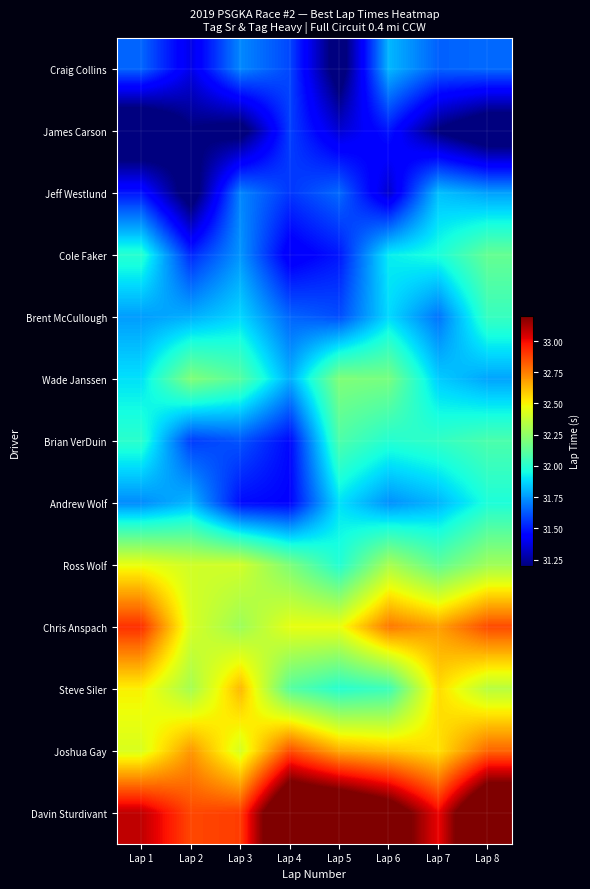

Reading right to left, extract all data points from this chart.

Craig Collins: Lap 8=31.7	Lap 7=31.6	Lap 6=31.8	Lap 5=31.1	Lap 4=31.6	Lap 3=31.7	Lap 2=31.4	Lap 1=31.7
James Carson: Lap 8=31.0	Lap 7=31.2	Lap 6=31.5	Lap 5=31.3	Lap 4=31.6	Lap 3=31.1	Lap 2=31.2	Lap 1=30.9
Jeff Westlund: Lap 8=31.8	Lap 7=31.8	Lap 6=31.3	Lap 5=31.7	Lap 4=31.6	Lap 3=31.7	Lap 2=31.1	Lap 1=31.5
Cole Faker: Lap 8=32.1	Lap 7=32.0	Lap 6=31.9	Lap 5=31.5	Lap 4=31.4	Lap 3=31.7	Lap 2=31.5	Lap 1=32.0
Brent McCullough: Lap 8=32.0	Lap 7=31.7	Lap 6=31.9	Lap 5=31.6	Lap 4=31.7	Lap 3=31.9	Lap 2=31.8	Lap 1=31.8
Wade Janssen: Lap 8=31.8	Lap 7=31.9	Lap 6=32.2	Lap 5=32.2	Lap 4=31.8	Lap 3=32.1	Lap 2=32.2	Lap 1=31.9
Brian VerDuin: Lap 8=32.1	Lap 7=32.0	Lap 6=32.0	Lap 5=32.1	Lap 4=31.5	Lap 3=31.6	Lap 2=31.6	Lap 1=32.0
Andrew Wolf: Lap 8=32.0	Lap 7=31.8	Lap 6=31.7	Lap 5=31.9	Lap 4=31.5	Lap 3=31.5	Lap 2=31.8	Lap 1=31.7
Ross Wolf: Lap 8=32.3	Lap 7=32.1	Lap 6=32.3	Lap 5=32.0	Lap 4=32.2	Lap 3=32.4	Lap 2=32.4	Lap 1=32.5
Chris Anspach: Lap 8=32.9	Lap 7=32.7	Lap 6=32.8	Lap 5=32.5	Lap 4=32.5	Lap 3=32.3	Lap 2=32.4	Lap 1=32.9
Steve Siler: Lap 8=32.3	Lap 7=32.6	Lap 6=32.0	Lap 5=32.0	Lap 4=32.1	Lap 3=32.6	Lap 2=32.3	Lap 1=32.5
Joshua Gay: Lap 8=32.8	Lap 7=32.5	Lap 6=32.6	Lap 5=32.7	Lap 4=32.9	Lap 3=32.4	Lap 2=32.7	Lap 1=32.4
Davin Sturdivant: Lap 8=33.6	Lap 7=33.0	Lap 6=33.4	Lap 5=33.5	Lap 4=33.6	Lap 3=32.9	Lap 2=32.9	Lap 1=33.1